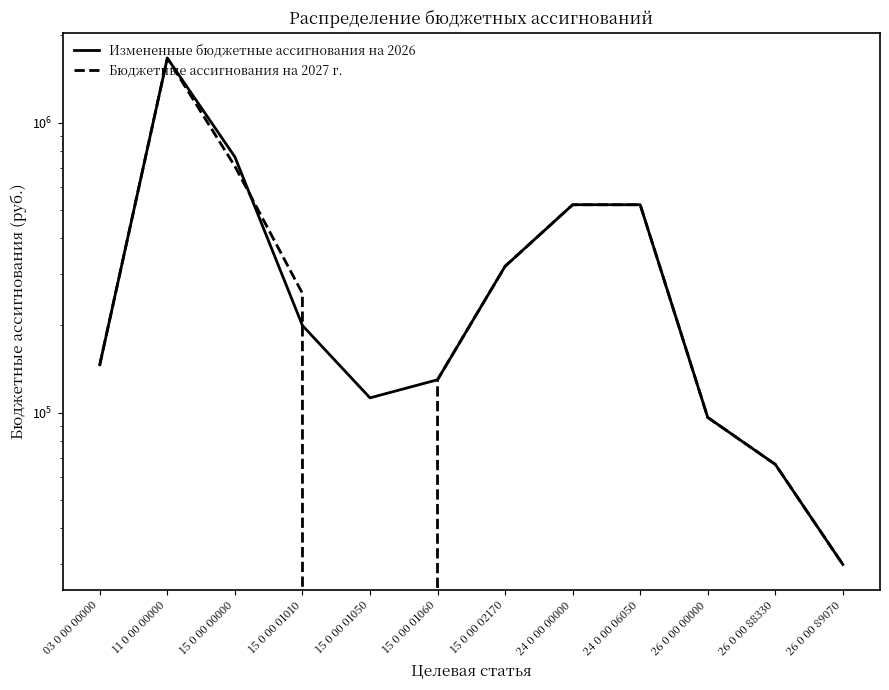

True or false: Бюджетные ассигнования на 2027 г. has more than 1 points higher than both neighbors.

False